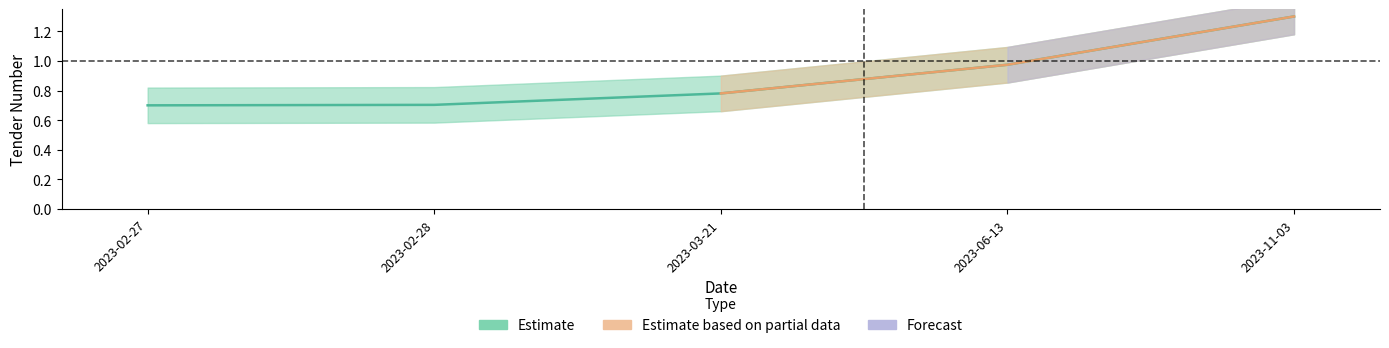

List the labels in order of value, largest first.

2023-11-03, 2023-06-13, 2023-03-21, 2023-02-28, 2023-02-27